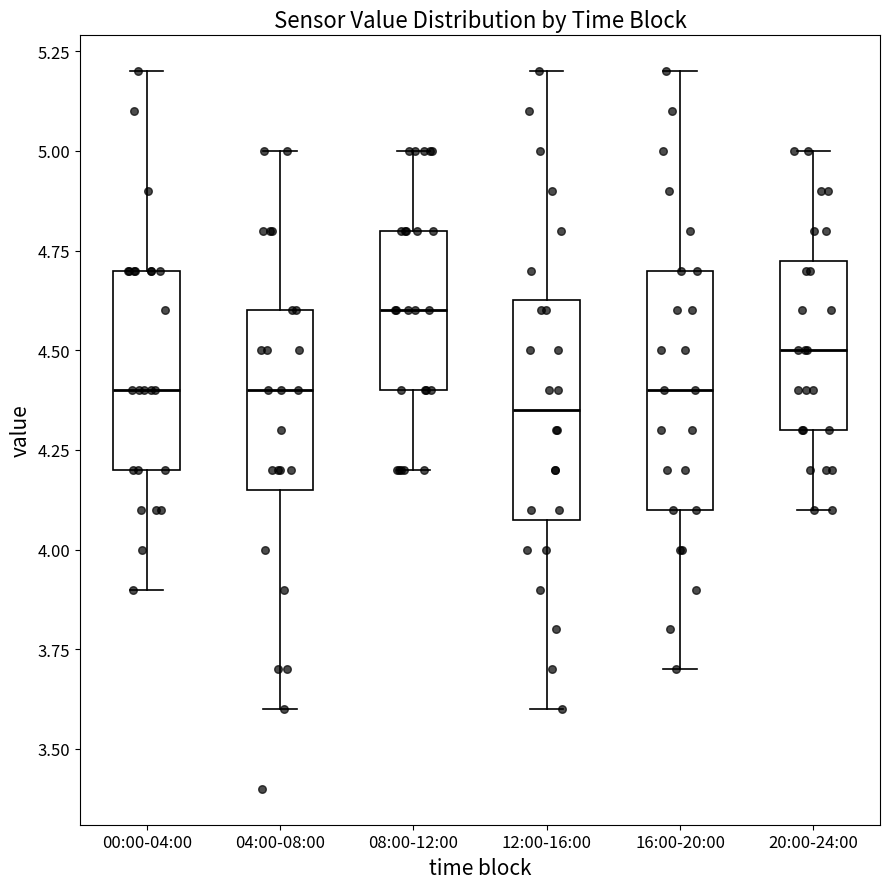

Reading left to right, transcribe this box plot: for each box, give where its median line is, the range the box spans, and where its two whiskers end, as read against the y-axis. The values are not printed on the chart, so give them approximately, as read against the axis.

00:00-04:00: median 4.40, box 4.20 to 4.70, whiskers 3.90 to 5.20
04:00-08:00: median 4.40, box 4.15 to 4.60, whiskers 3.60 to 5.00
08:00-12:00: median 4.60, box 4.40 to 4.80, whiskers 4.20 to 5.00
12:00-16:00: median 4.35, box 4.10 to 4.65, whiskers 3.60 to 5.20
16:00-20:00: median 4.40, box 4.10 to 4.70, whiskers 3.70 to 5.20
20:00-24:00: median 4.50, box 4.30 to 4.75, whiskers 4.10 to 5.00